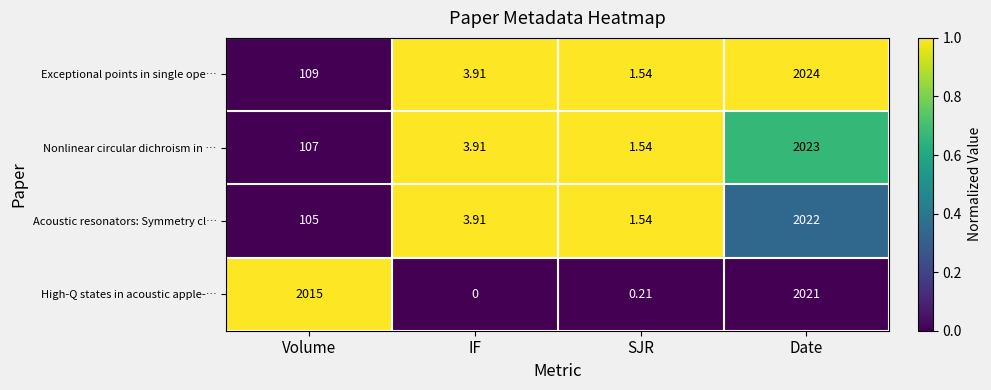

Which category has the lowest value across all series?

IF